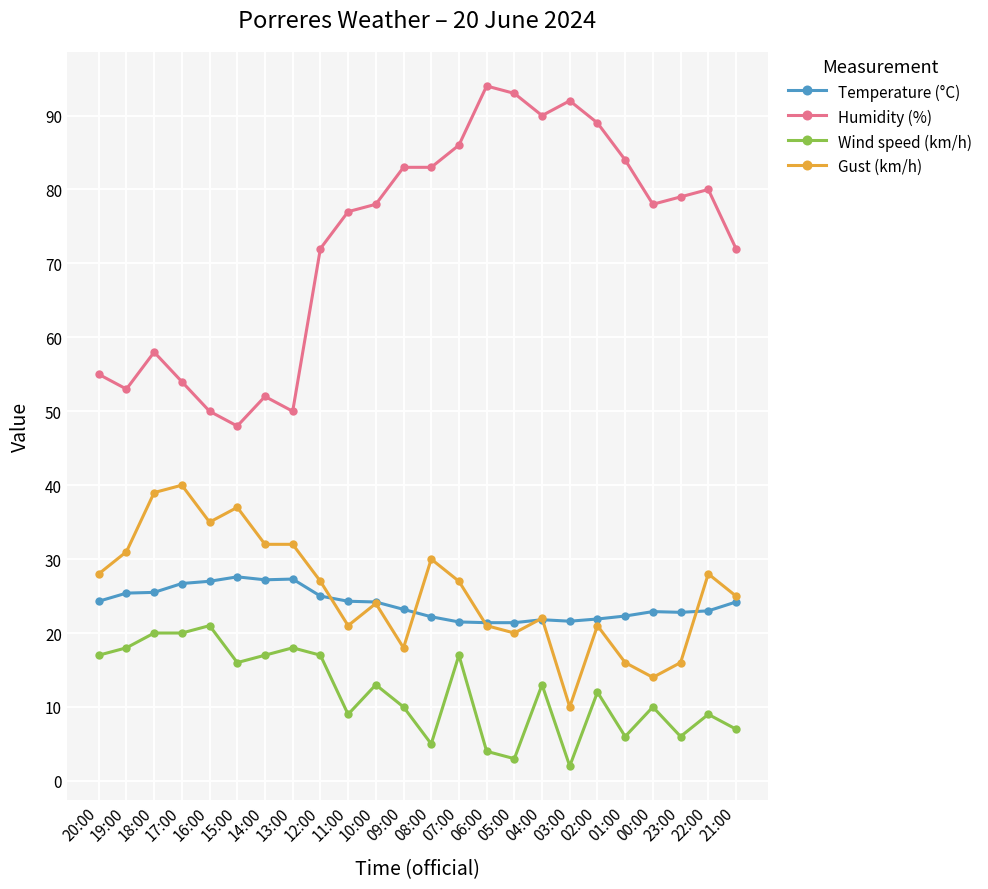

The Wind speed (km/h) series shows 3.1 at 21:00. True or false?

False